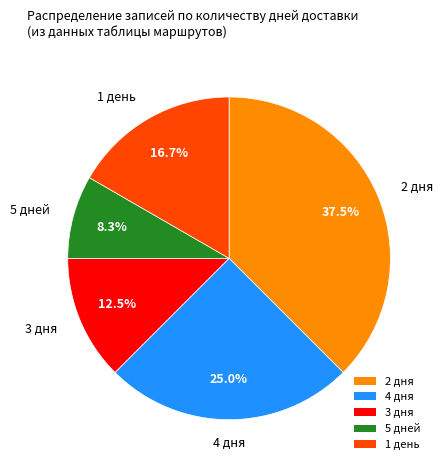

To the nearest percent, what is the average slice percentage?

20%